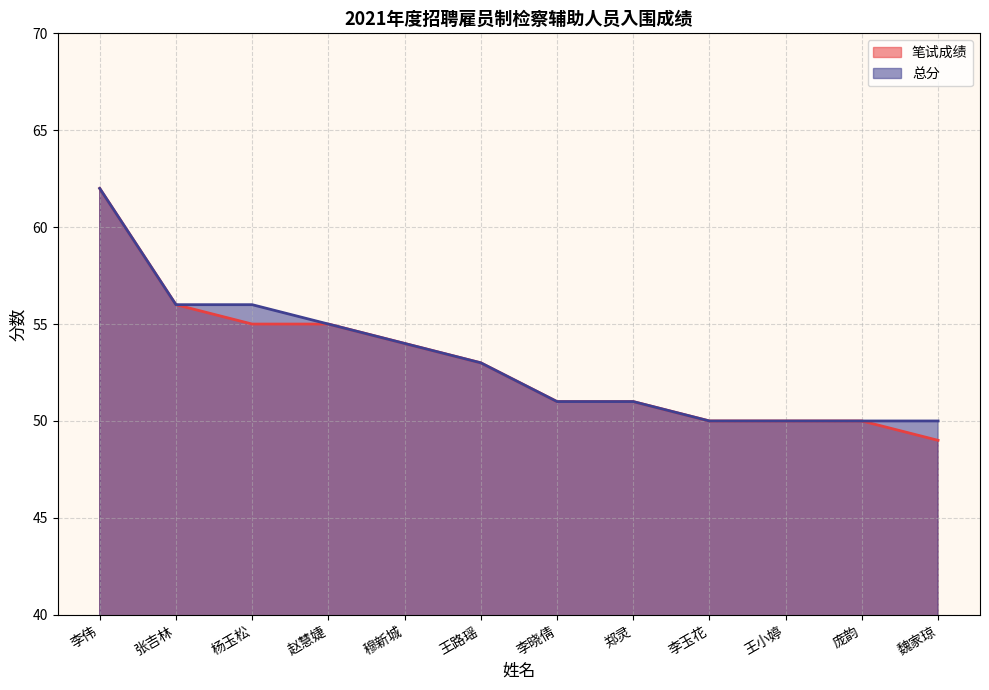

Rank the series by their maximum value, from lowest to highest.

笔试成绩, 总分